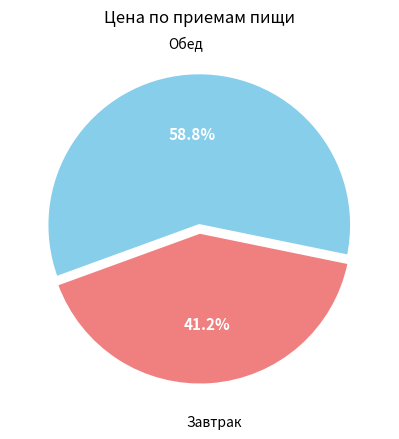

Is there a majority slice in this chart?

Yes